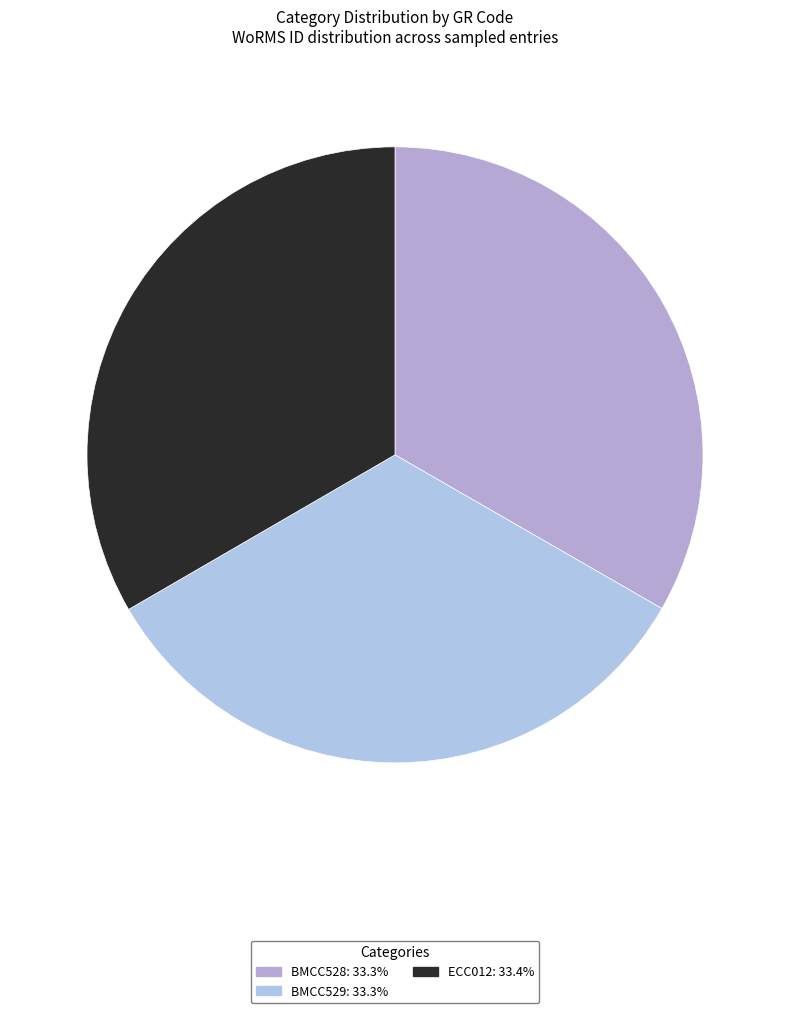

Does BMCC528 represent more than half of the total?

No